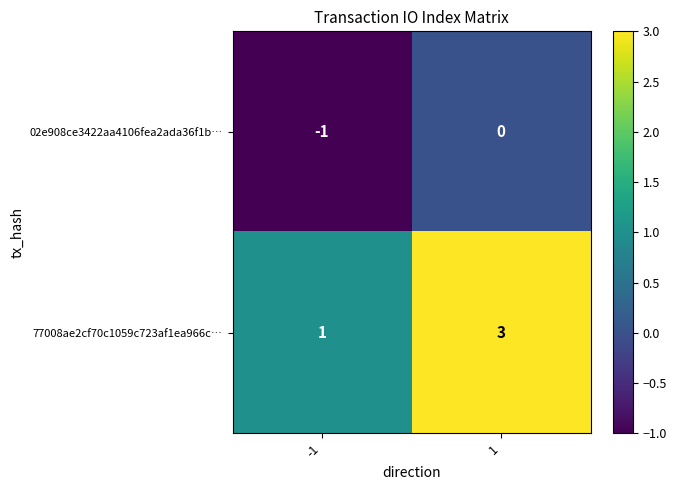

What is the total value across all series at 1?

3